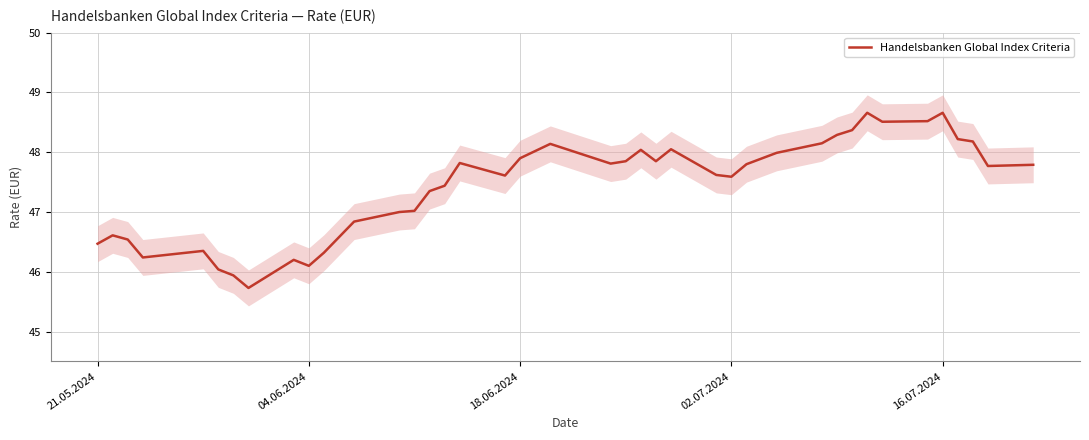

True or false: Handelsbanken Global Index Criteria has a value of 47.9 at 18.06.2024.

True